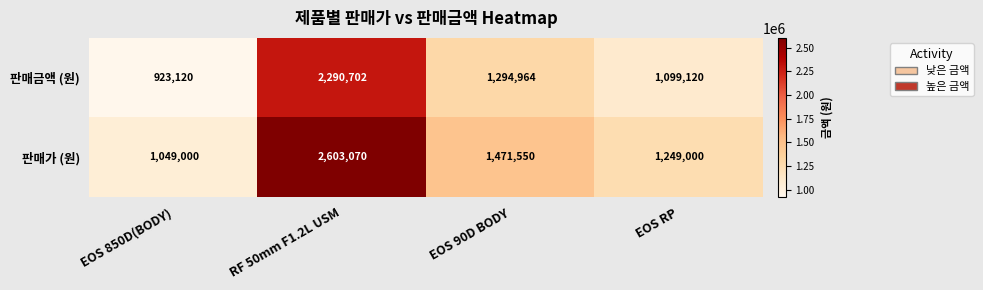

What is the total value across all series at RF 50mm F1.2L USM?

4893772